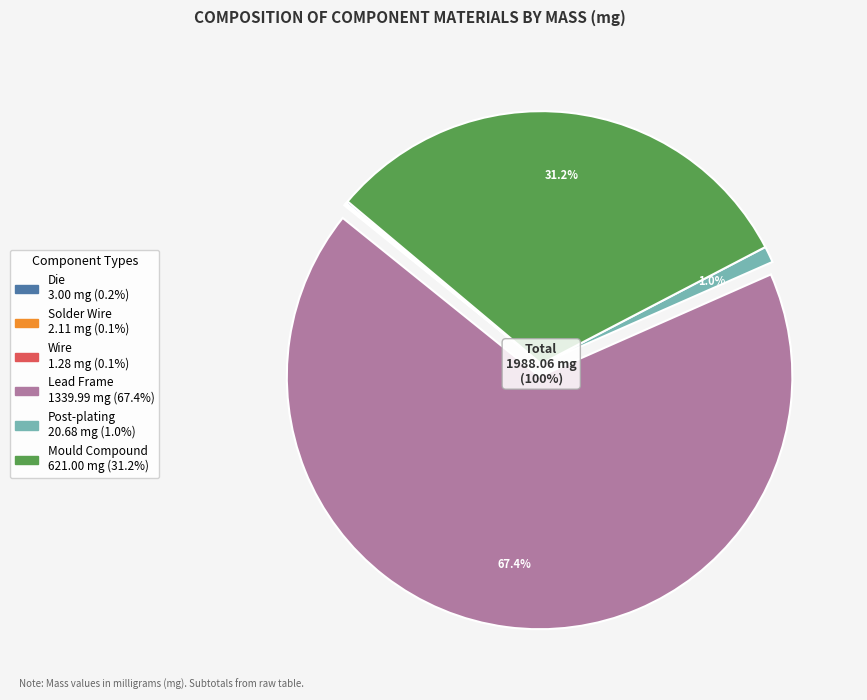

To the nearest percent, what is the average slice percentage?

17%